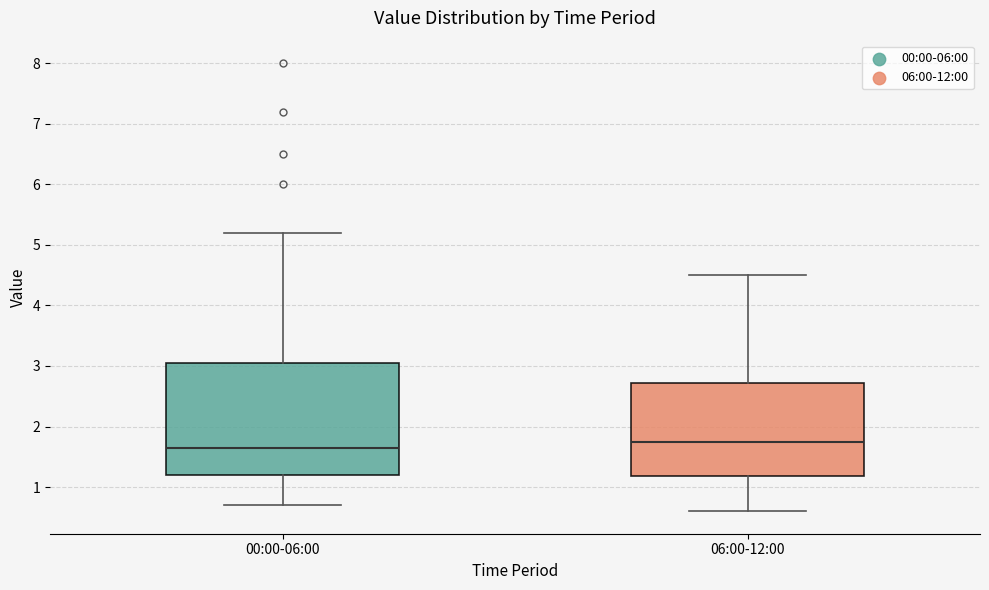

Comparing the boxes themselves (not the whiskers), which one is the tallest?

00:00-06:00